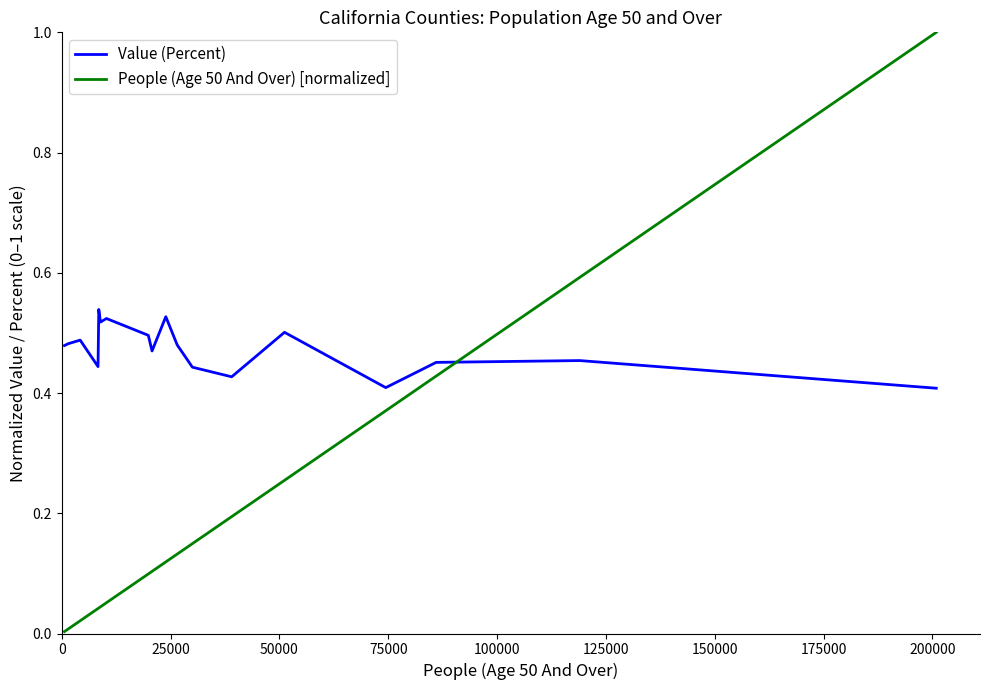

Does the chart display data point markers on the line(s)?

No